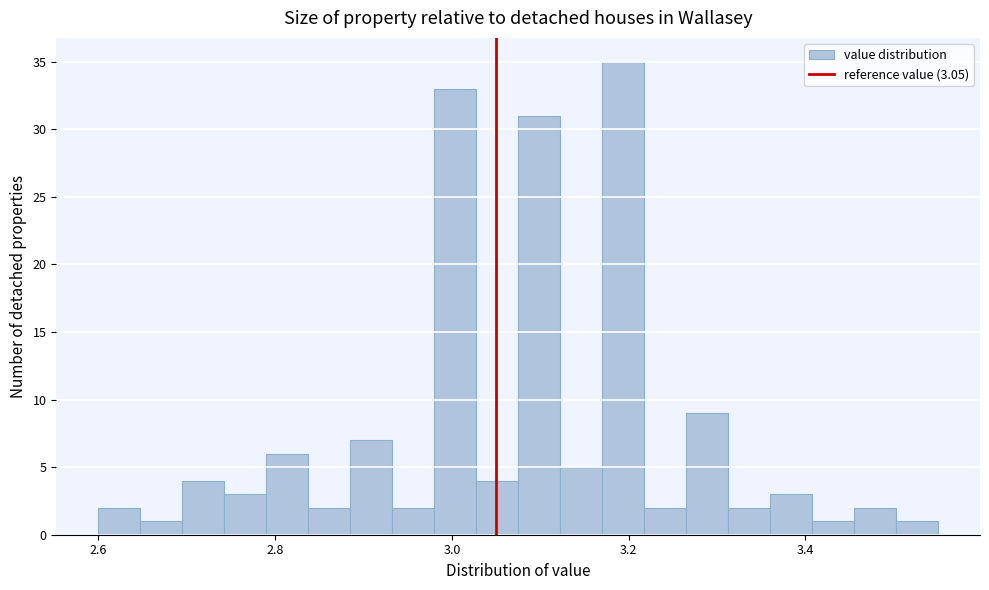

Read against the x-axis, roughly where is the centre of the tallest bar?

3.20